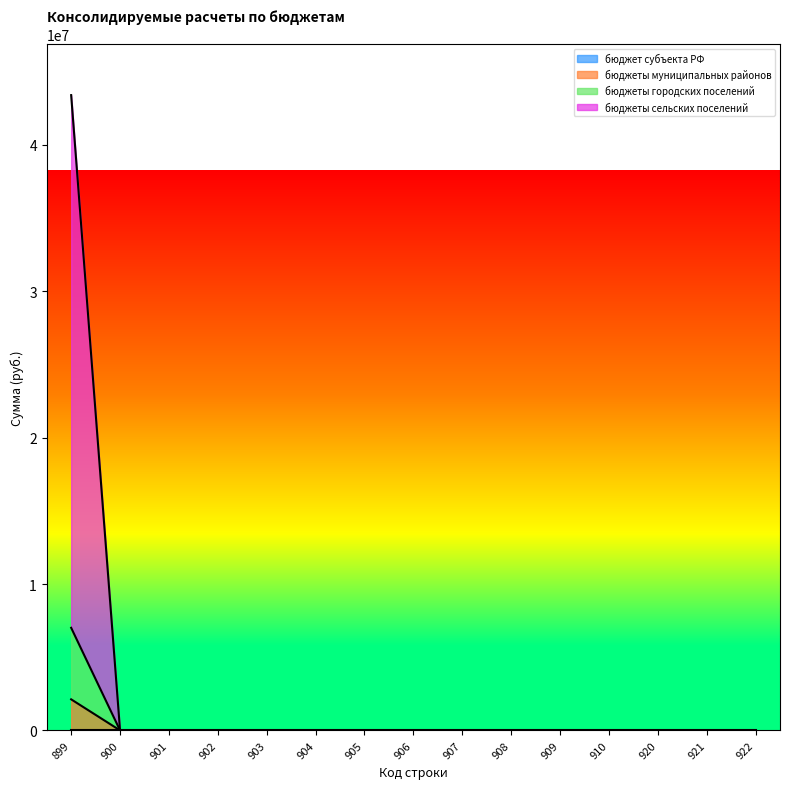

At which category is the sum across all series the highest?

899